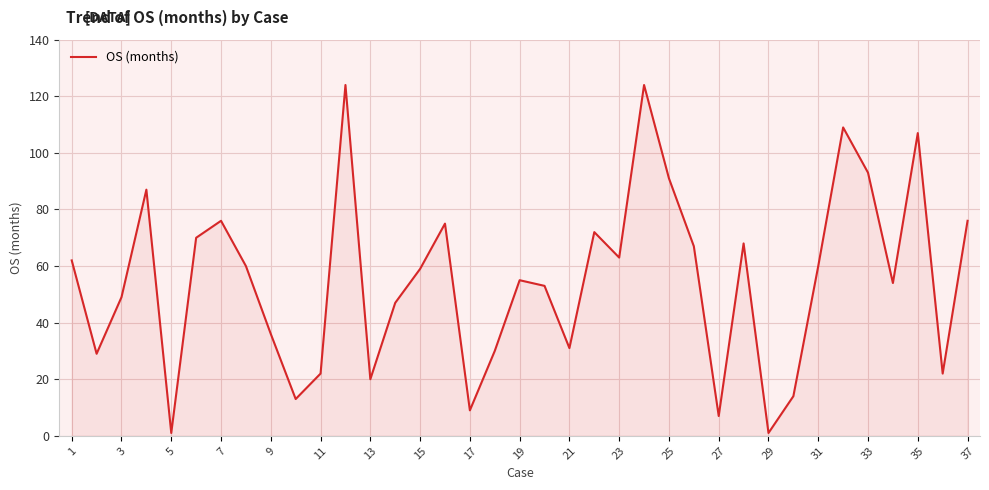

What is the difference between the maximum and minimum values?

123